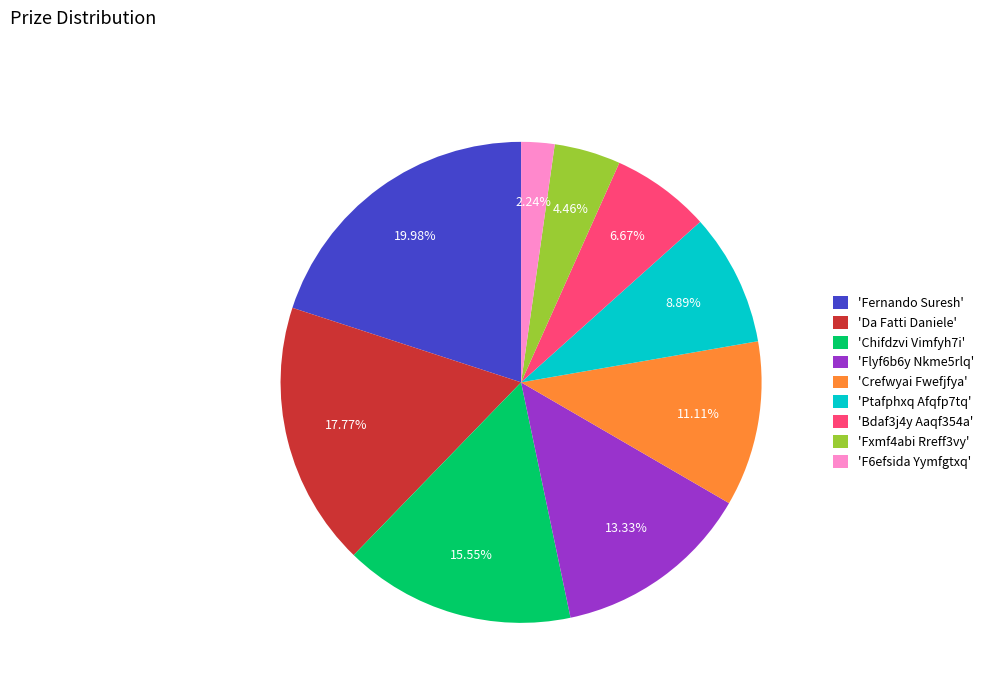

How many segments does this pie chart have?

9